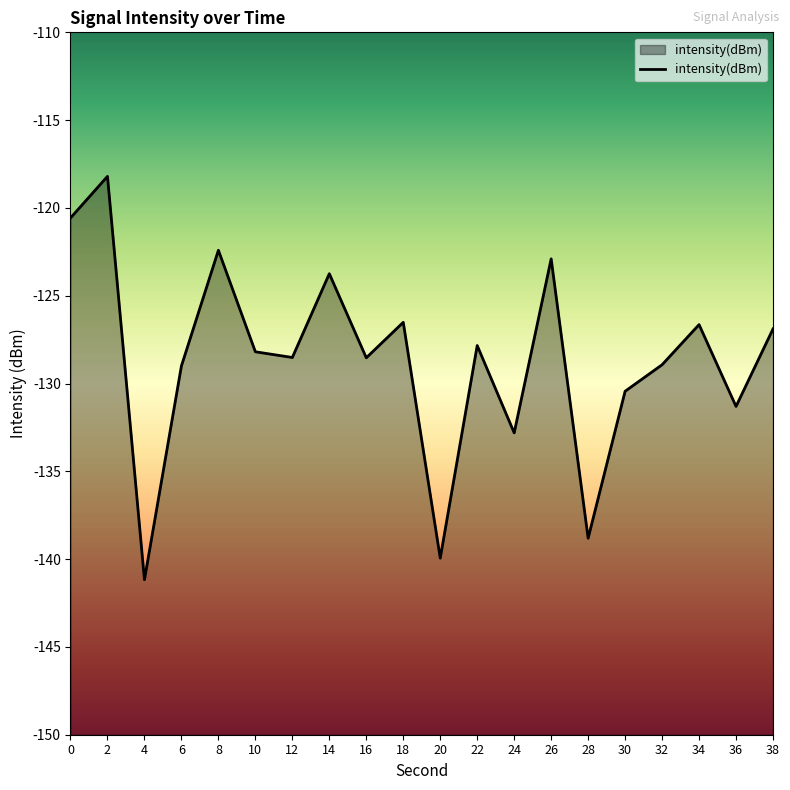

What is the value of the 4th point from the left?

-129.0